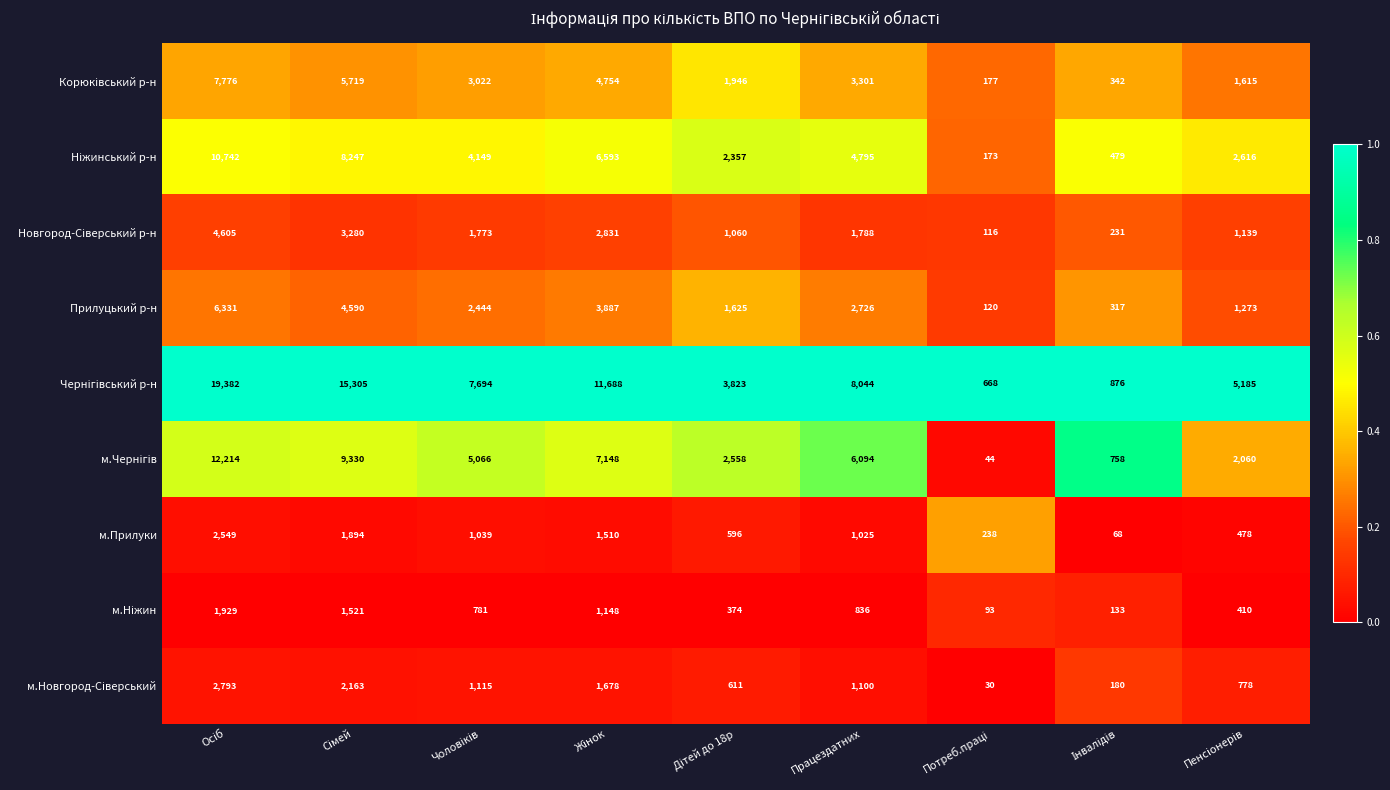

Count the number of data series in this chart.

9